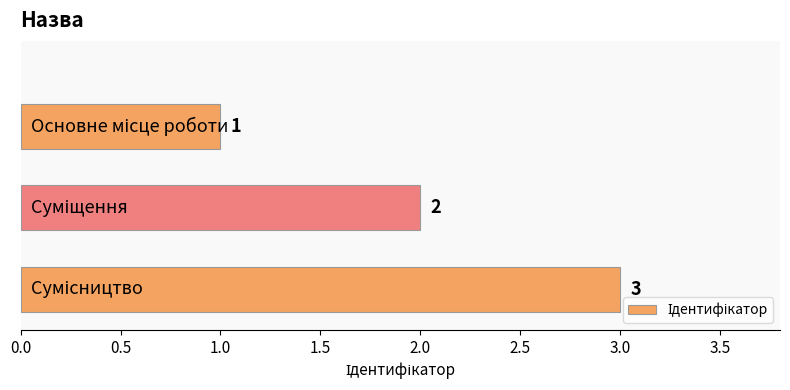

Reading bottom to top, extract all data points from this chart.

3	2	1